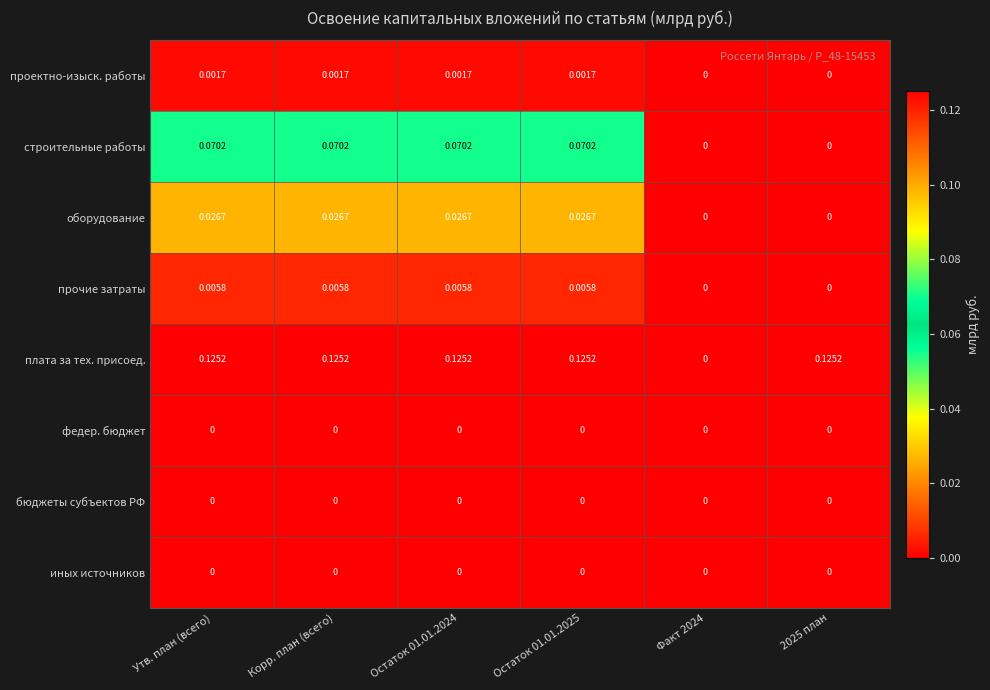

Which series has the largest range (max minus min)?

плата за тех. присоед.